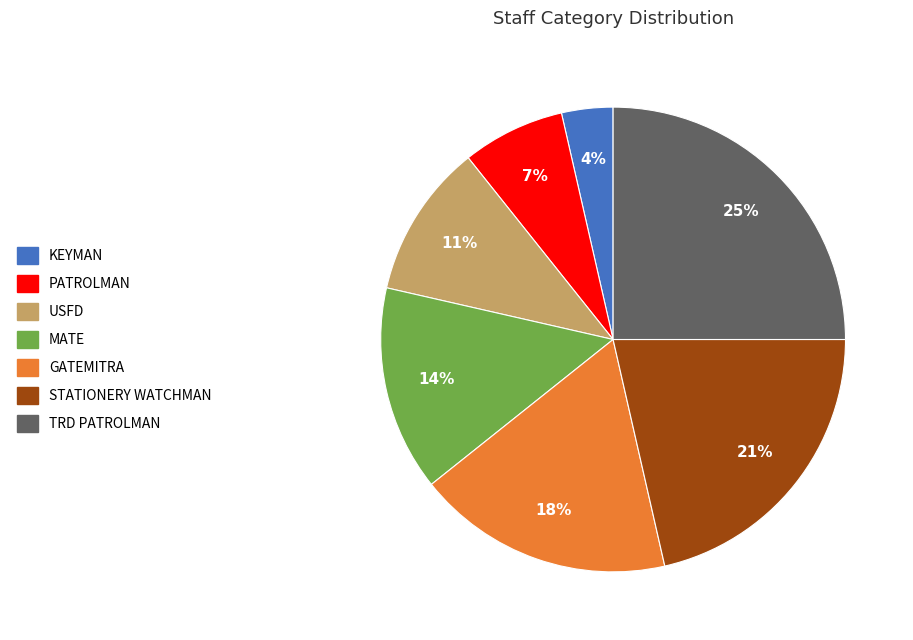

To the nearest percent, what is the average slice percentage?

14%